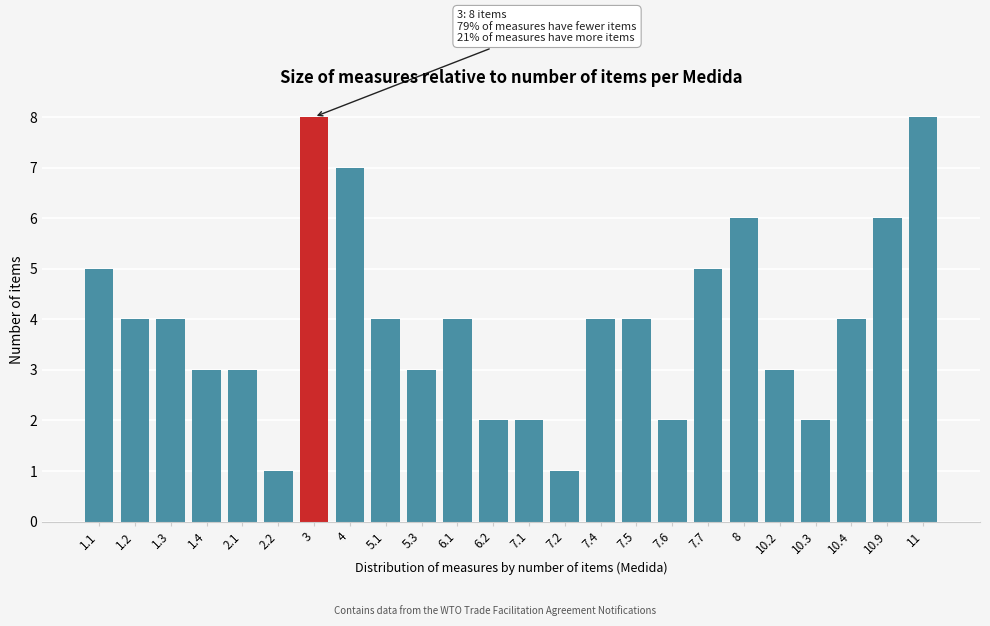

Reading left to right, extract all data points from this chart.

1.1=5	1.2=4	1.3=4	1.4=3	2.1=3	2.2=1	3=8	4=7	5.1=4	5.3=3	6.1=4	6.2=2	7.1=2	7.2=1	7.4=4	7.5=4	7.6=2	7.7=5	8=6	10.2=3	10.3=2	10.4=4	10.9=6	11=8